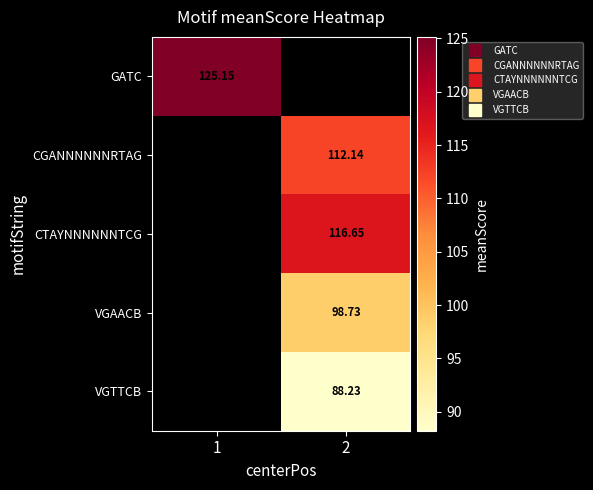

How many data points does each series have?

2